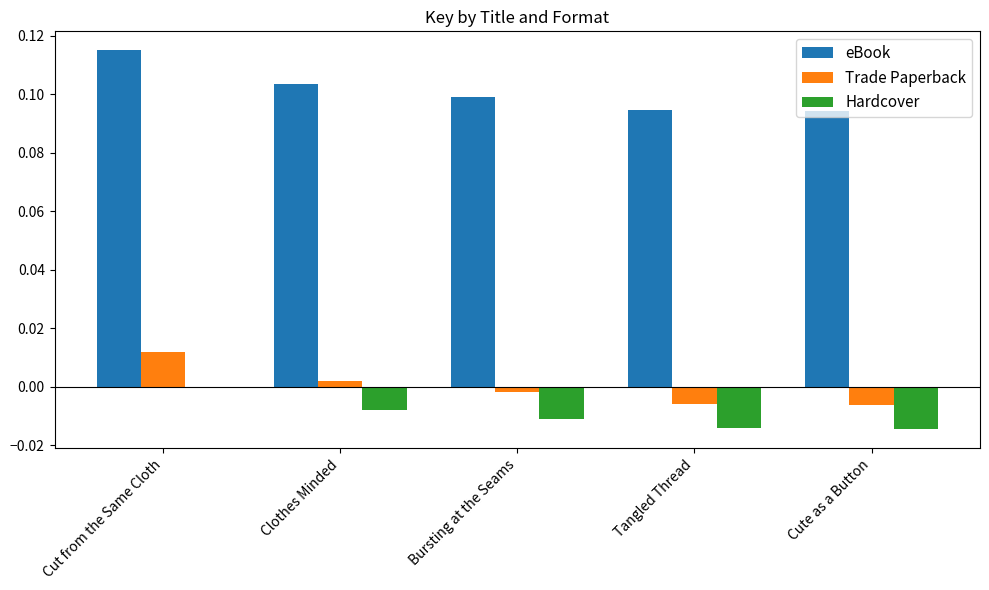

Count the number of data series in this chart.

3